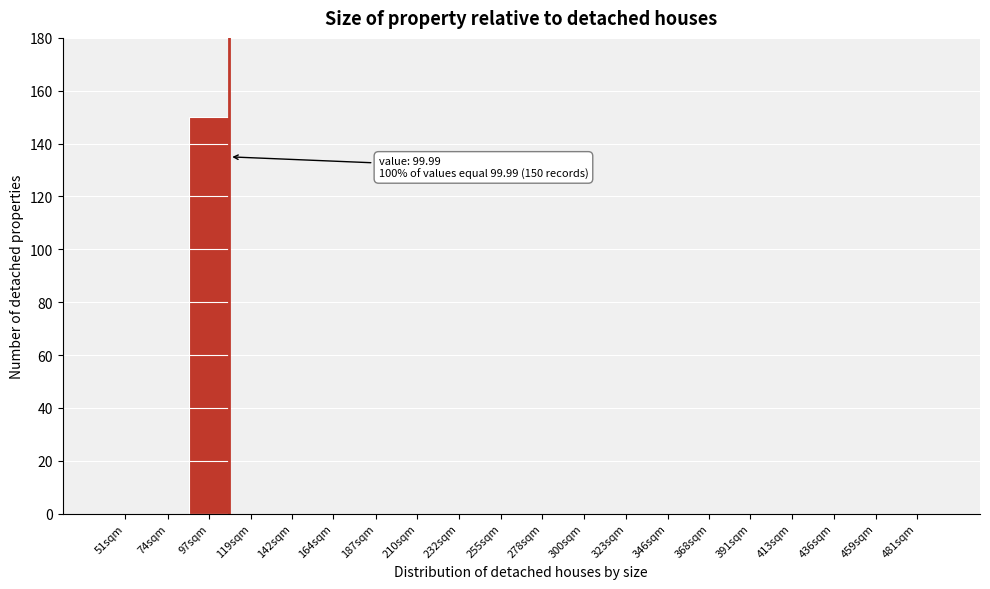

Reading right to left, extract all data points from this chart.

481sqm=0	459sqm=0	436sqm=0	413sqm=0	391sqm=0	368sqm=0	346sqm=0	323sqm=0	300sqm=0	278sqm=0	255sqm=0	232sqm=0	210sqm=0	187sqm=0	164sqm=0	142sqm=0	119sqm=0	97sqm=150	74sqm=0	51sqm=0